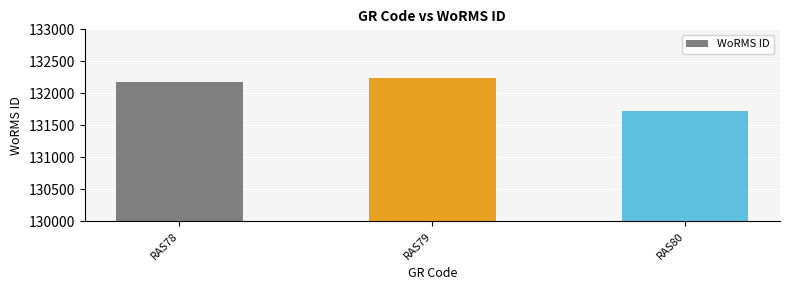

Read the value at RAS80.

131723